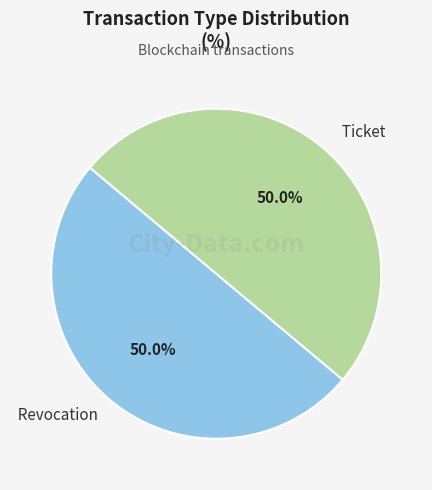

Approximately how many times larger is the value at Revocation compared to Ticket?

1.0